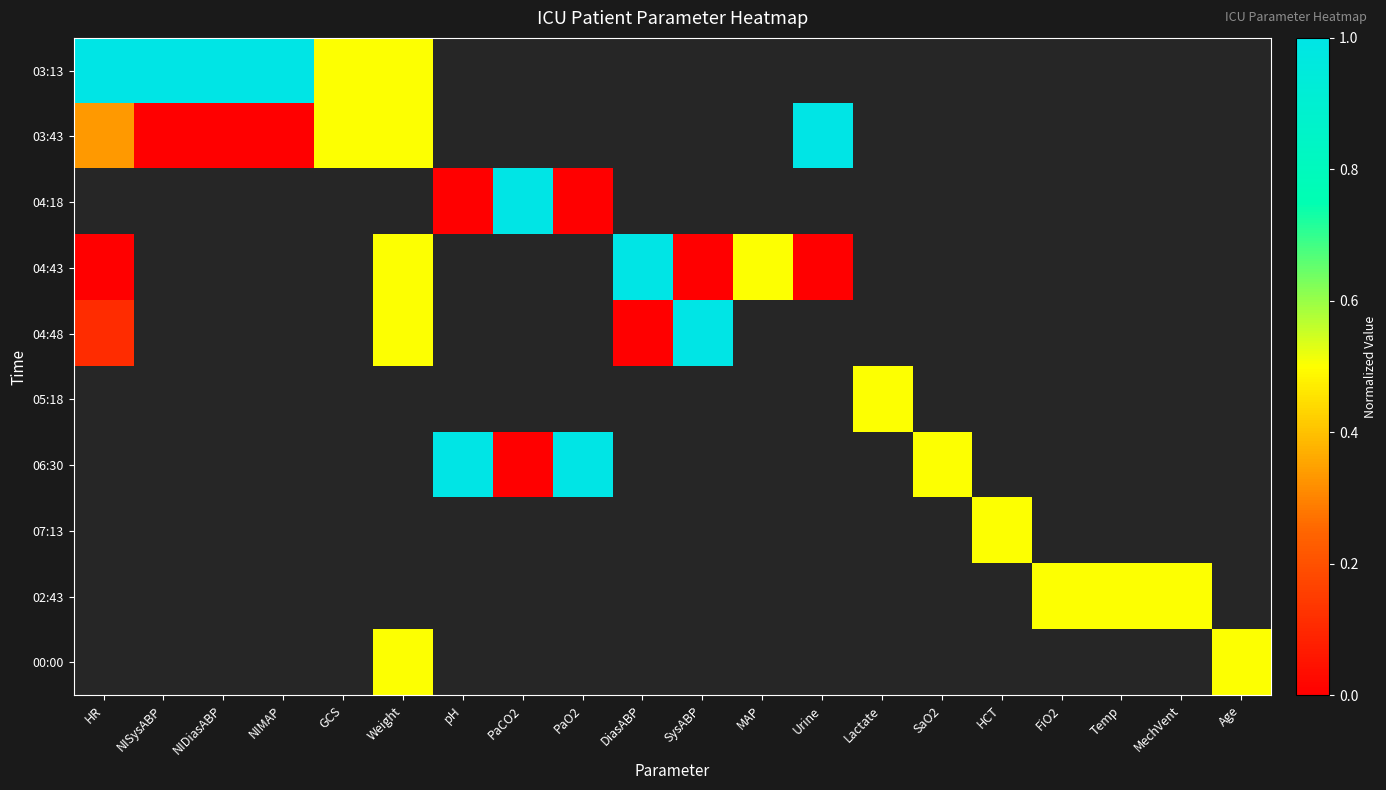

How many series are shown in this chart?

10